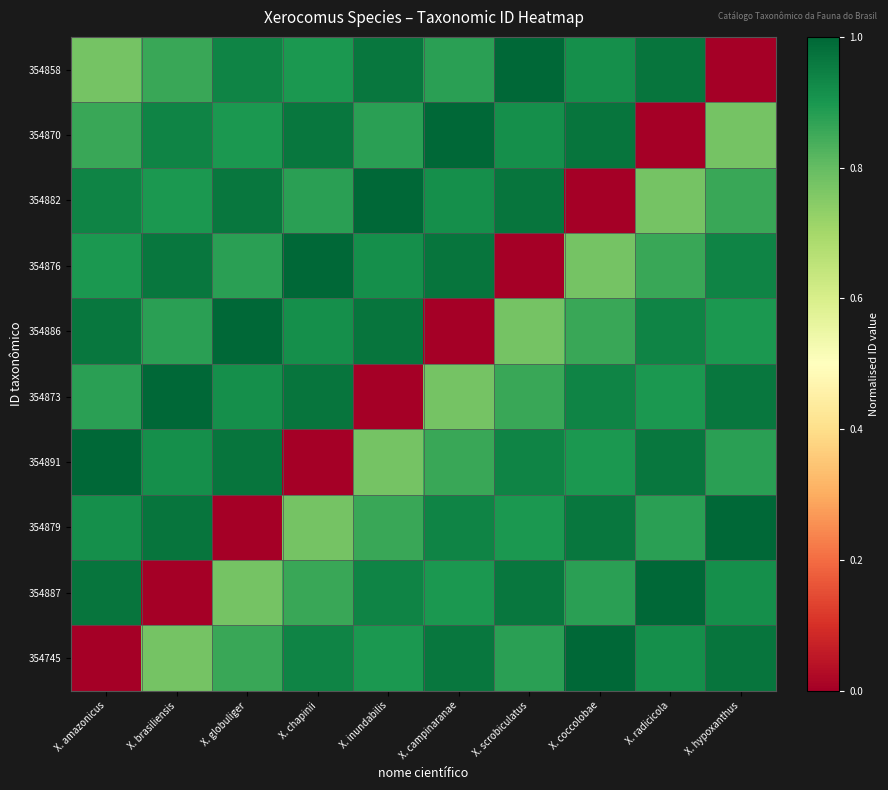

At which category is the sum across all series the highest?

X. amazonicus